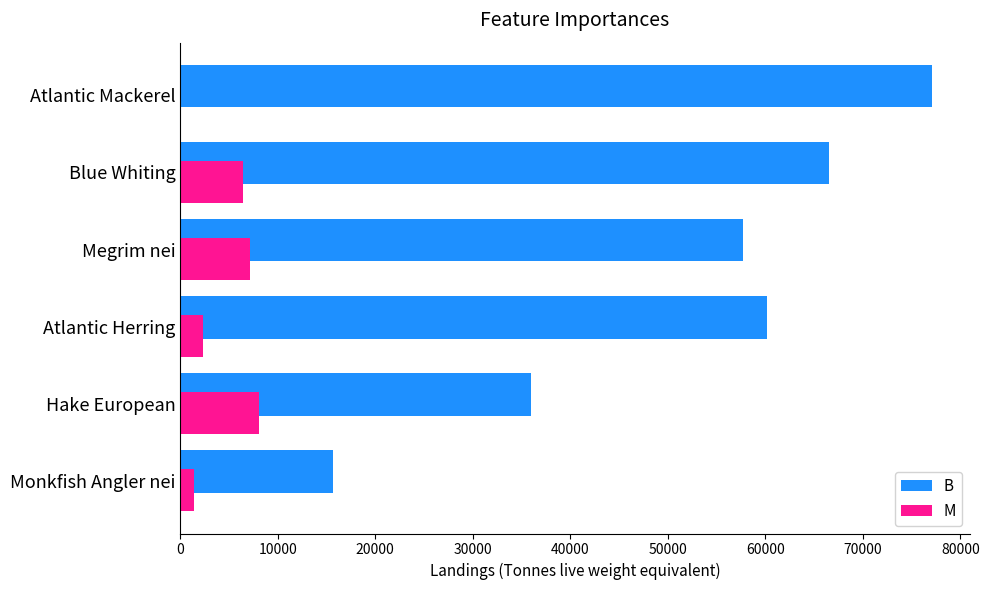

Which series changed the most between Megrim nei and Blue Whiting?

B